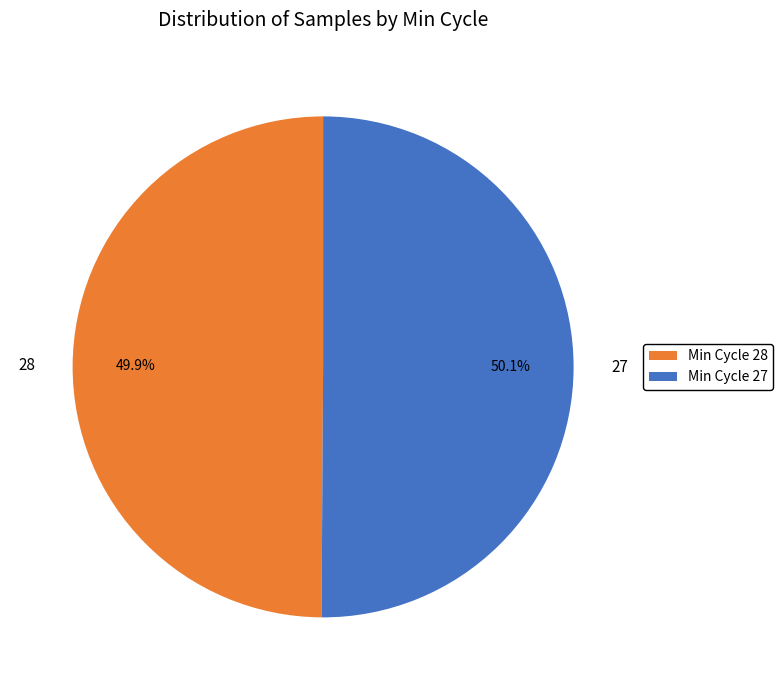

To the nearest percent, what is the average slice percentage?

50%